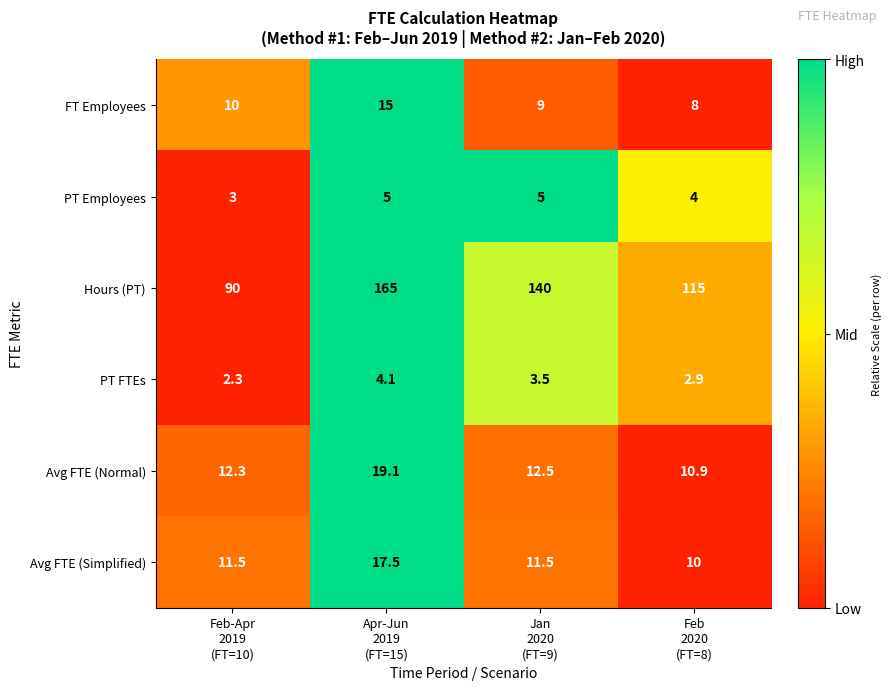

Reading left to right, what are all the values shown in this chart?

FT Employees: 10.0	15.0	9.0	8.0
PT Employees: 3.0	5.0	5.0	4.0
Hours (PT): 90.0	165.0	140.0	115.0
PT FTEs: 2.3	4.1	3.5	2.9
Avg FTE (Normal): 12.3	19.1	12.5	10.9
Avg FTE (Simplified): 11.5	17.5	11.5	10.0